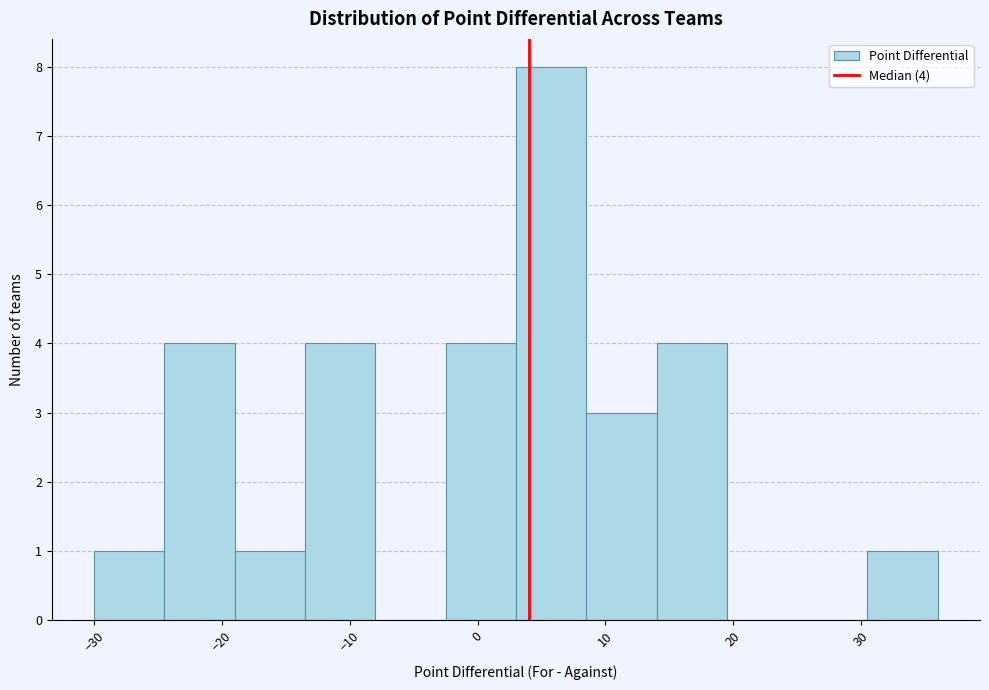

Over which range of the x-axis is the bar tallest?

3.0 to 8.5